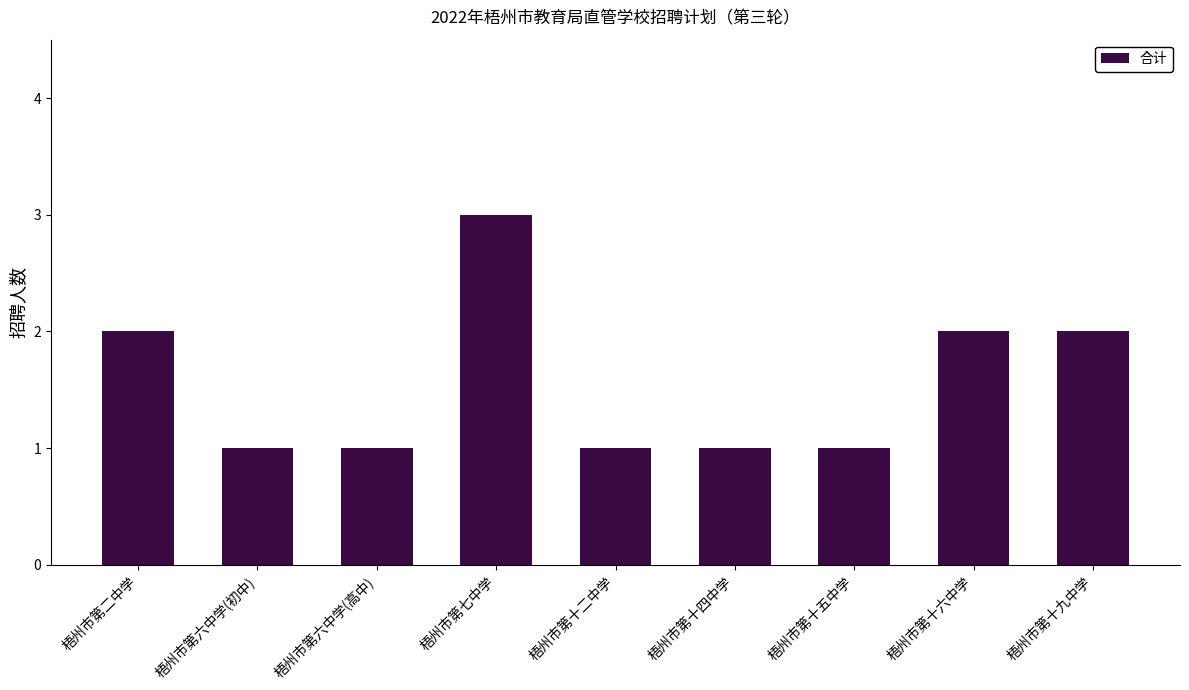

What is the value of the 9th bar from the left?

2